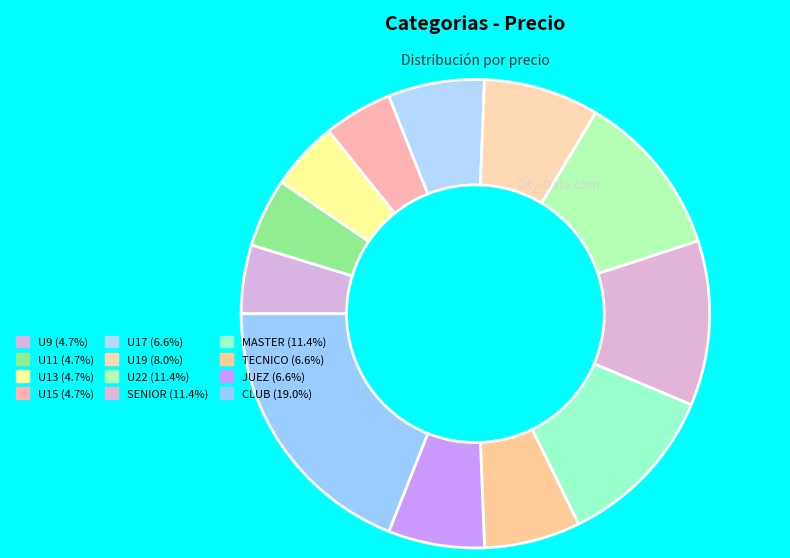

To the nearest percent, what is the combined percentage of U19 and U13?

13%